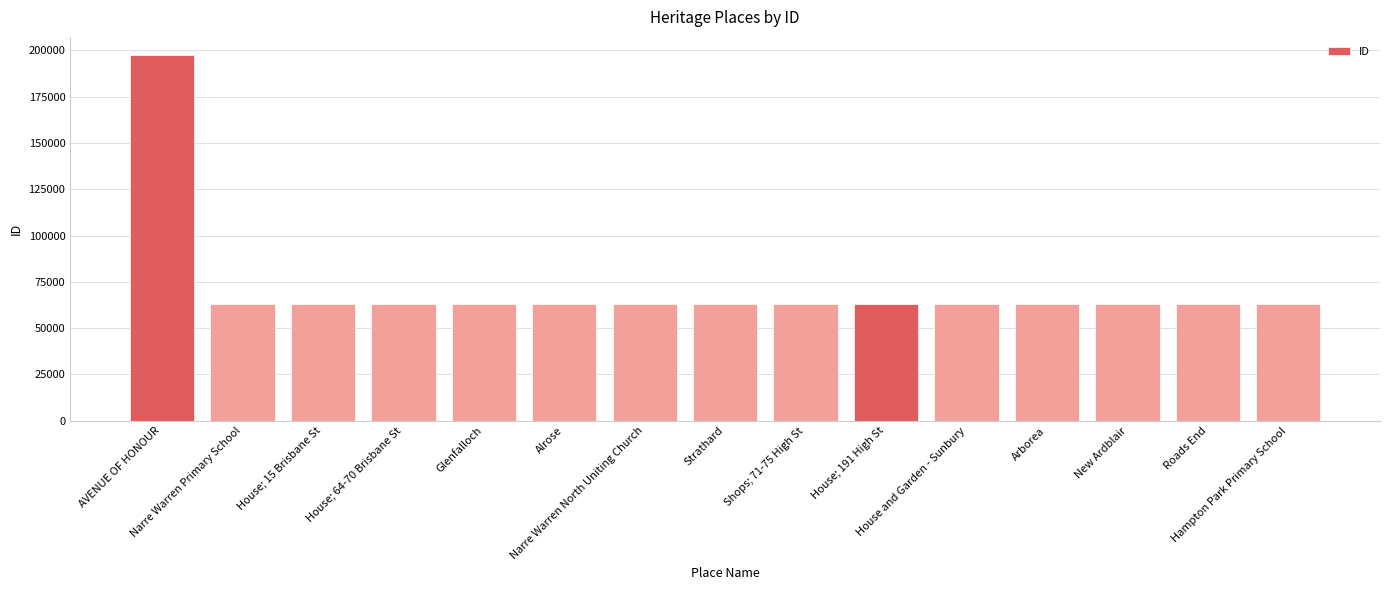

How many bars are there in total?

15